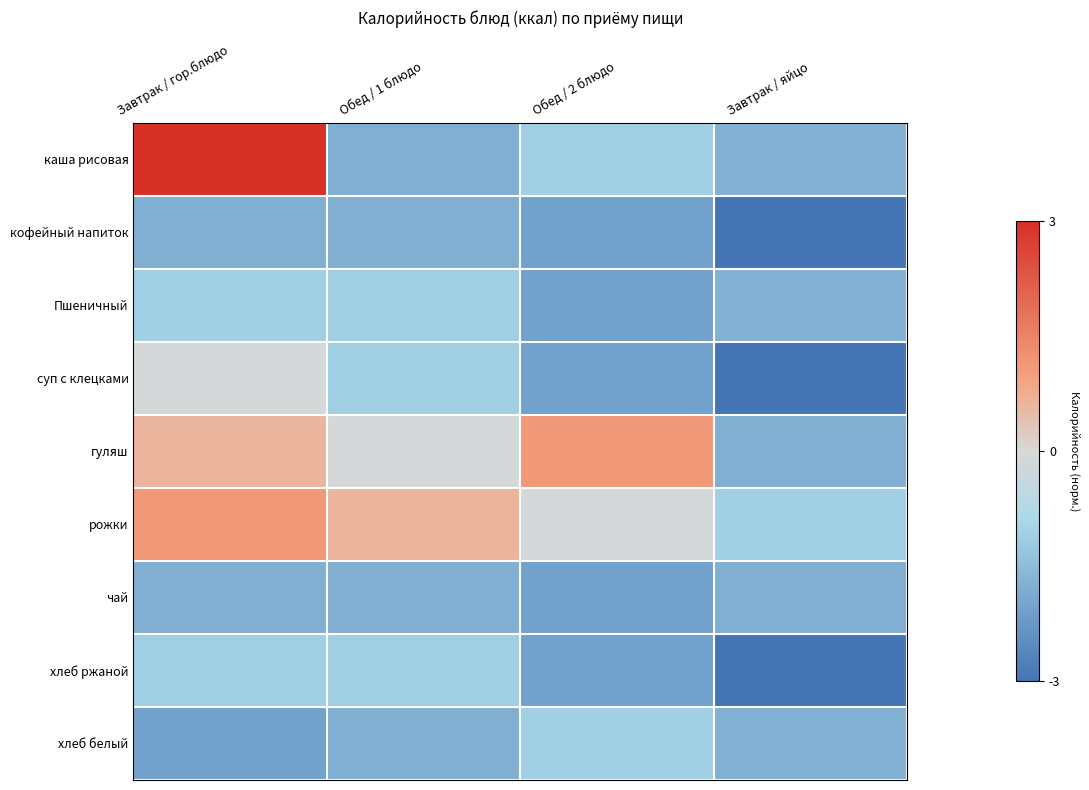

Reading right to left, transcribe all the data shown in this chart.

каша рисовая: Завтрак / яйцо=-1.7	Обед / 2 блюдо=-1.1	Обед / 1 блюдо=-1.8	Завтрак / гор.блюдо=3.0
кофейный напиток: Завтрак / яйцо=-3.0	Обед / 2 блюдо=-2.0	Обед / 1 блюдо=-1.8	Завтрак / гор.блюдо=-1.8
Пшеничный: Завтрак / яйцо=-1.7	Обед / 2 блюдо=-2.0	Обед / 1 блюдо=-1.1	Завтрак / гор.блюдо=-1.1
суп с клецками: Завтрак / яйцо=-3.0	Обед / 2 блюдо=-2.0	Обед / 1 блюдо=-1.1	Завтрак / гор.блюдо=-0.1
гуляш: Завтрак / яйцо=-1.8	Обед / 2 блюдо=1.1	Обед / 1 блюдо=-0.1	Завтрак / гор.блюдо=0.6
рожки: Завтрак / яйцо=-1.1	Обед / 2 блюдо=-0.1	Обед / 1 блюдо=0.6	Завтрак / гор.блюдо=1.1
чай: Завтрак / яйцо=-1.8	Обед / 2 блюдо=-2.0	Обед / 1 блюдо=-1.8	Завтрак / гор.блюдо=-1.8
хлеб ржаной: Завтрак / яйцо=-3.0	Обед / 2 блюдо=-2.0	Обед / 1 блюдо=-1.1	Завтрак / гор.блюдо=-1.1
хлеб белый: Завтрак / яйцо=-1.7	Обед / 2 блюдо=-1.1	Обед / 1 блюдо=-1.8	Завтрак / гор.блюдо=-2.0